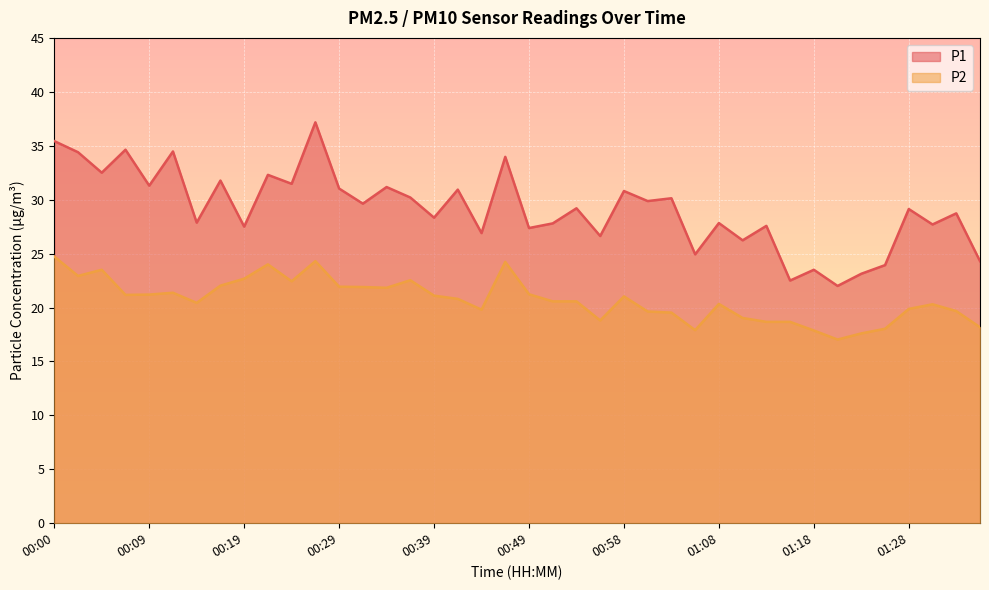

At which category does the chart reach its peak across all series?

00:26